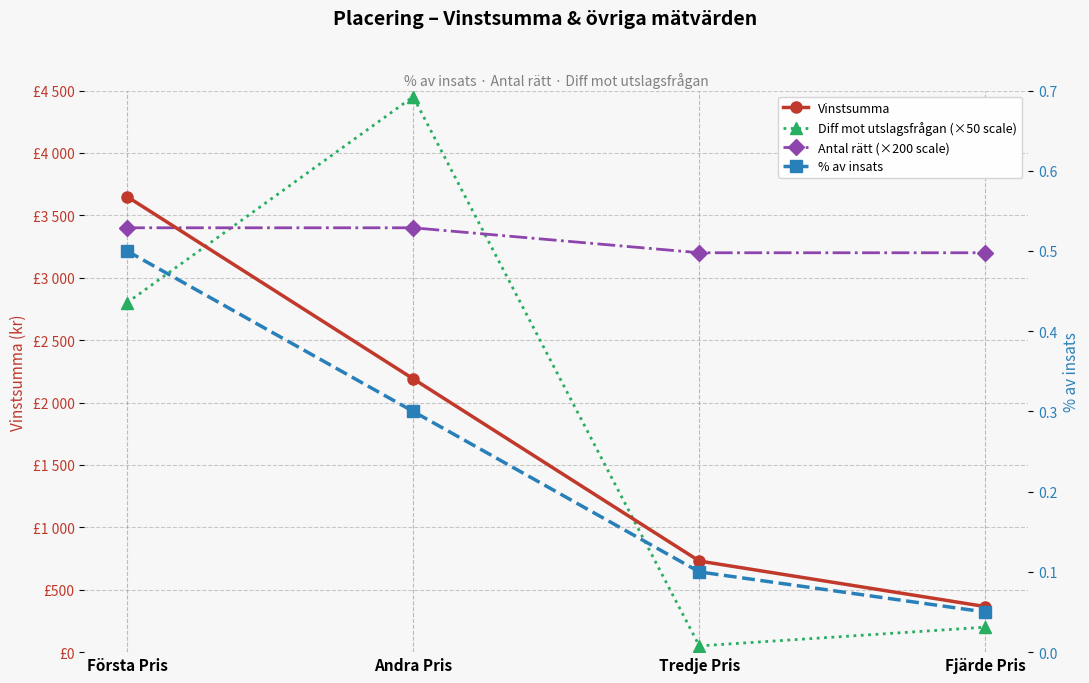

What is the sum of all Vinstsumma values?

6935.0